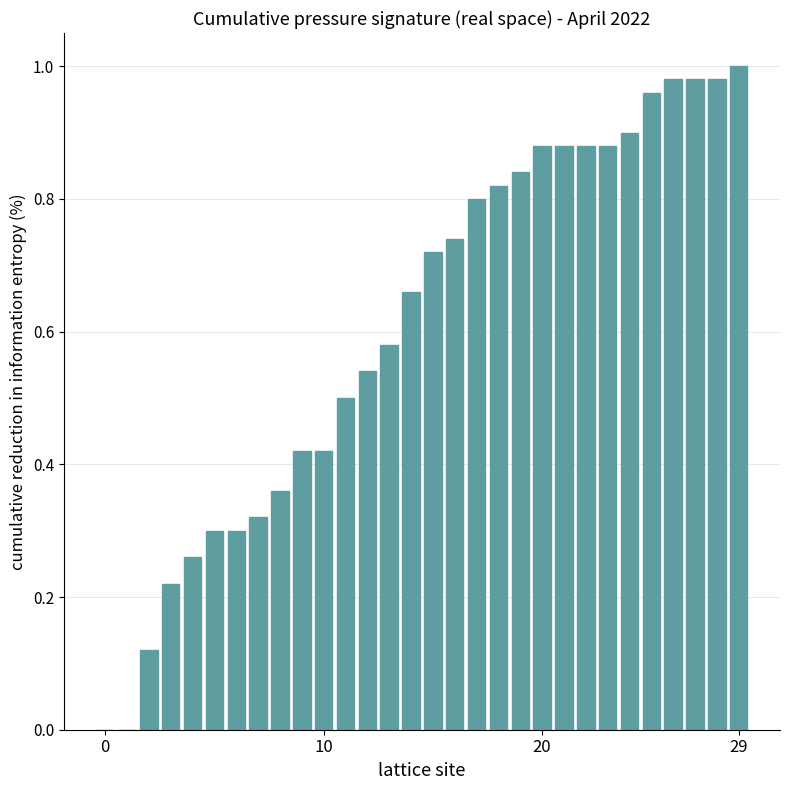

What is the sum of all values?

18.2